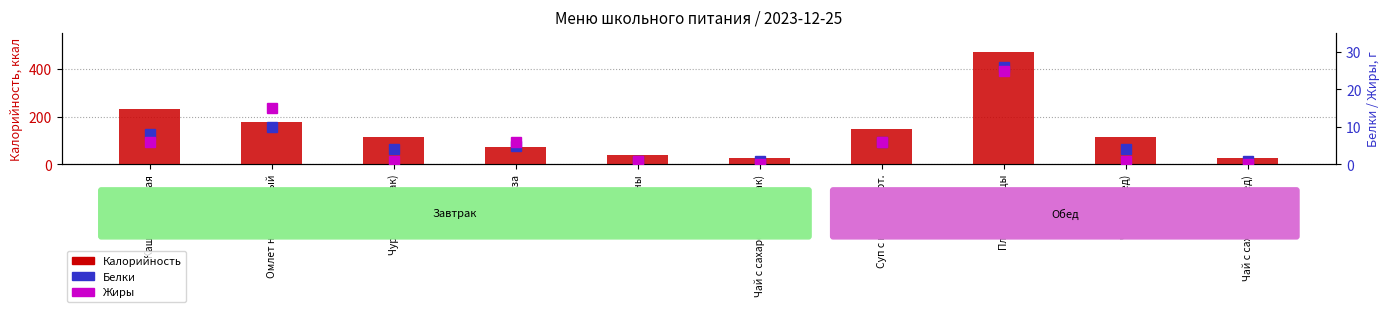

Does the chart contain stacked bars?

No